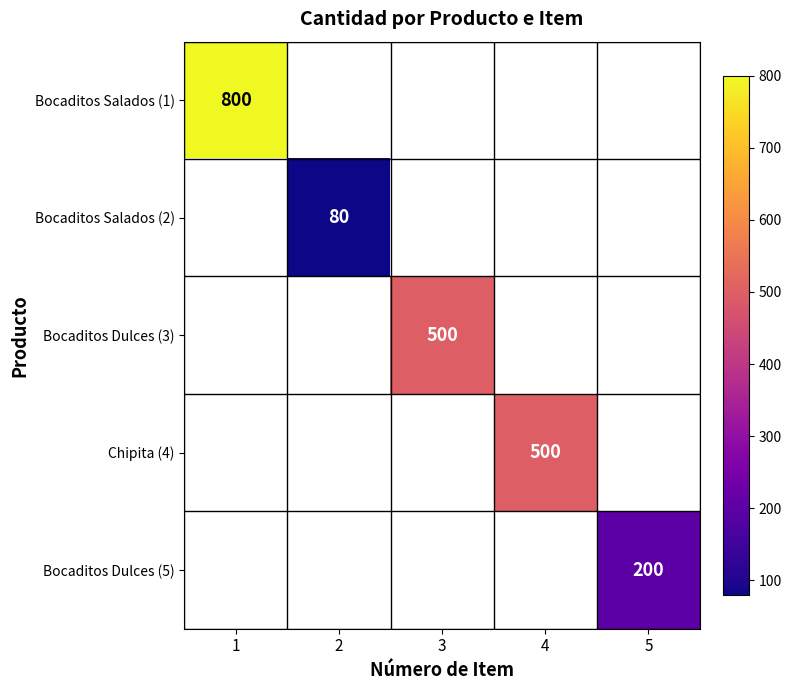

Is it true that Chipita (4) equals 500 at 4?

True